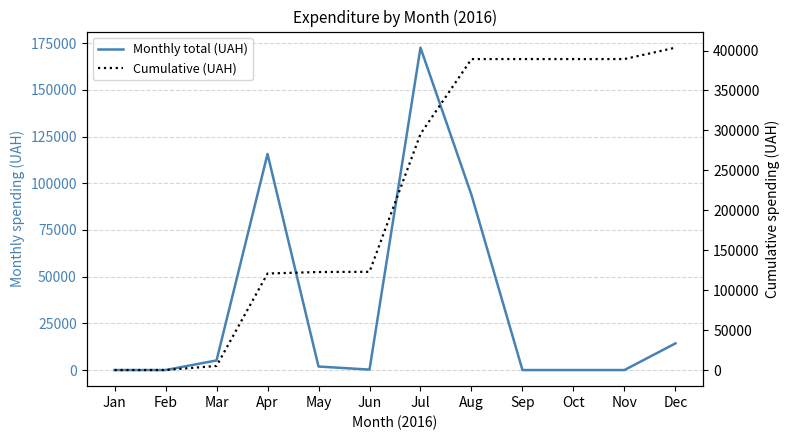

What is the greatest value displayed?

403582.6